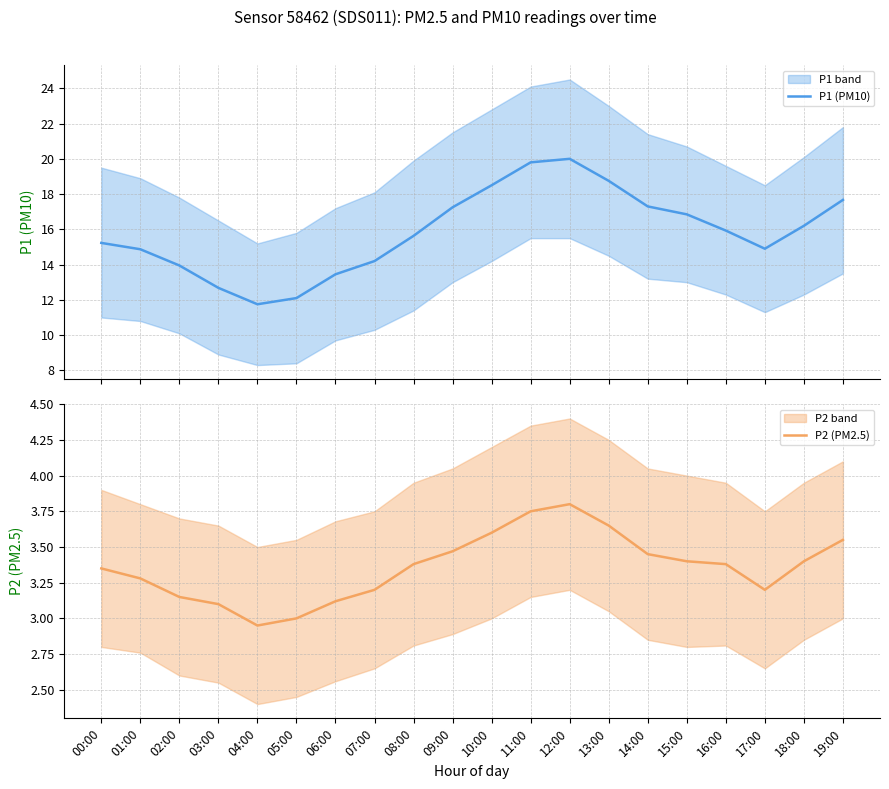

What is the difference between the maximum and minimum values in the P2 (PM2.5) series?

0.8